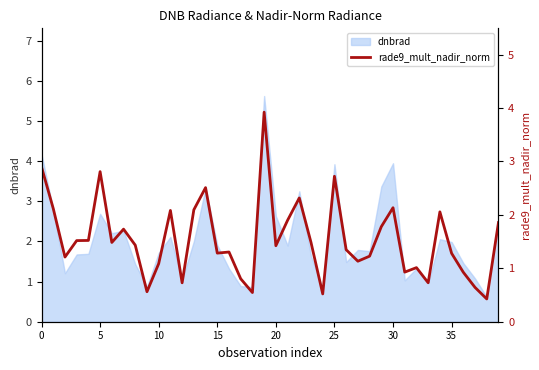

True or false: the data shows 2.3 at 22.

True